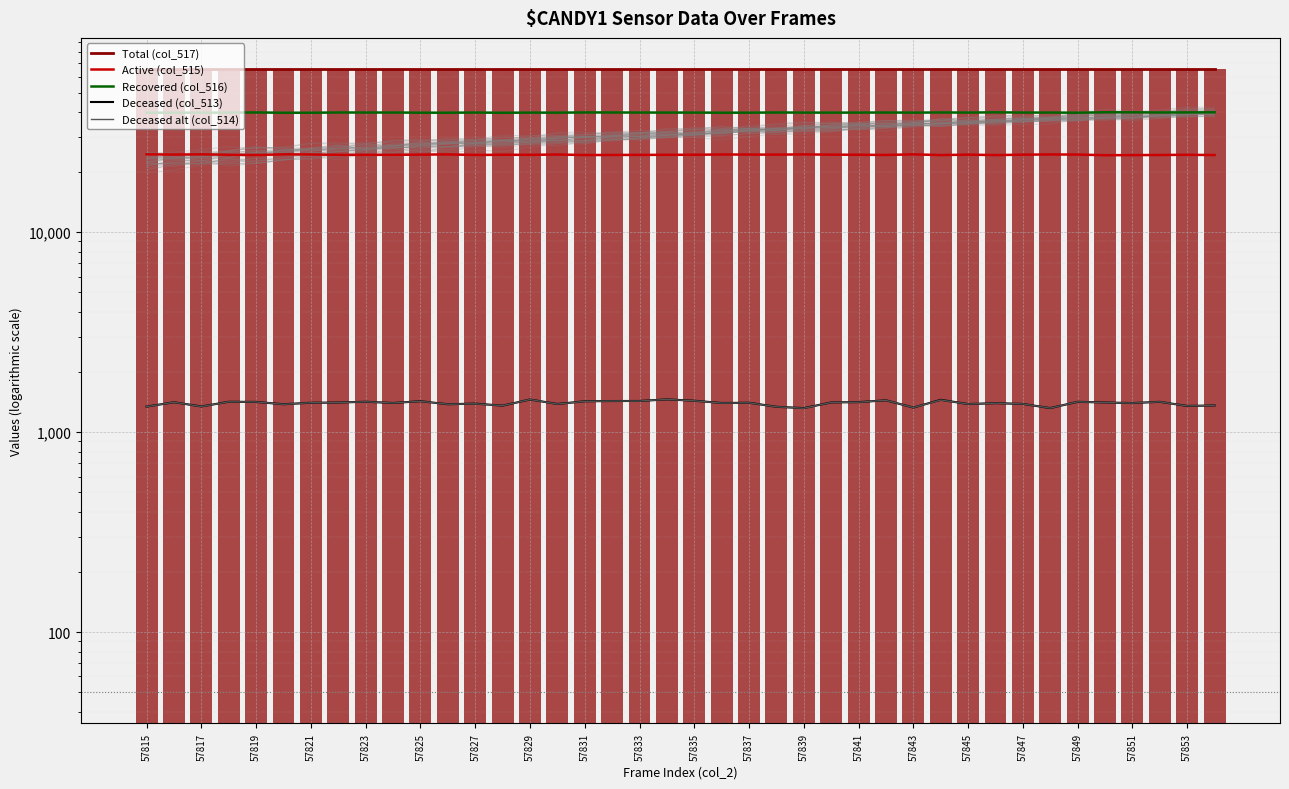

Between 23 and 38, which is larger?

23